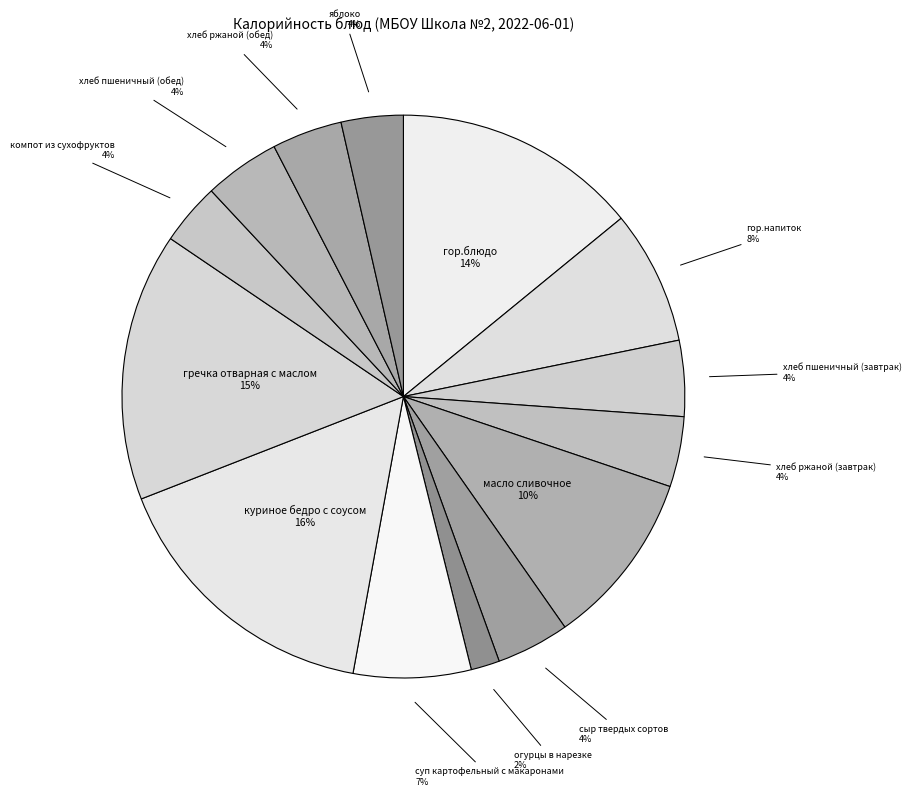

Is there any slice that represents more than half of the pie?

No